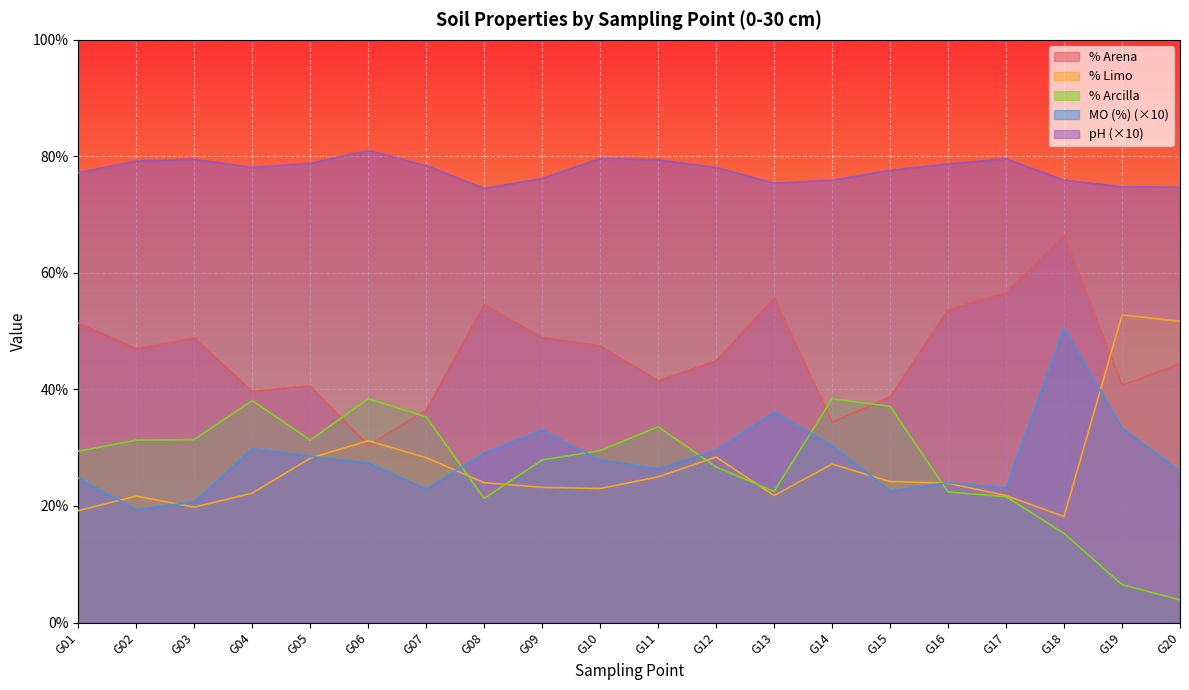

True or false: pH has a value of 78.7 at G16.

True